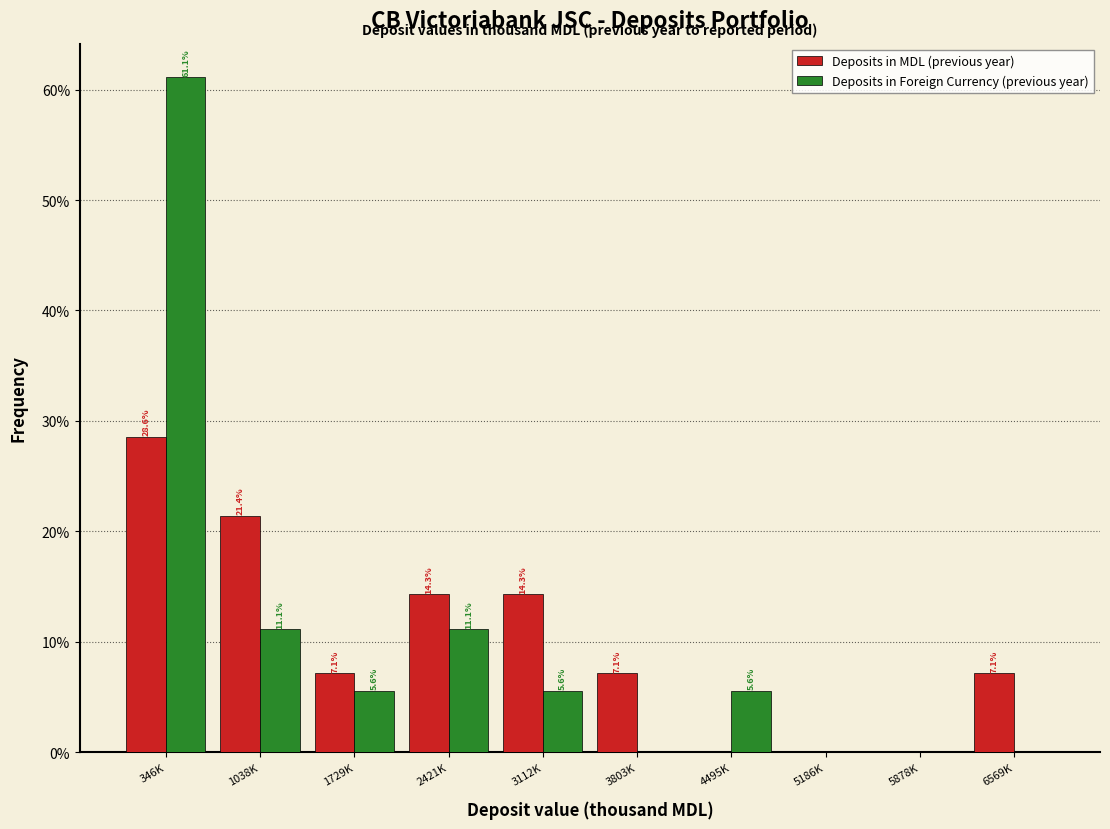

Reading left to right, transcribe all the data shown in this chart.

Deposits in MDL (previous year): 346K=28.6	1038K=21.4	1729K=7.1	2421K=14.3	3112K=14.3	3803K=7.1	4495K=0.0	5186K=0.0	5878K=0.0	6569K=7.1
Deposits in Foreign Currency (previous year): 346K=61.1	1038K=11.1	1729K=5.6	2421K=11.1	3112K=5.6	3803K=0.0	4495K=5.6	5186K=0.0	5878K=0.0	6569K=0.0